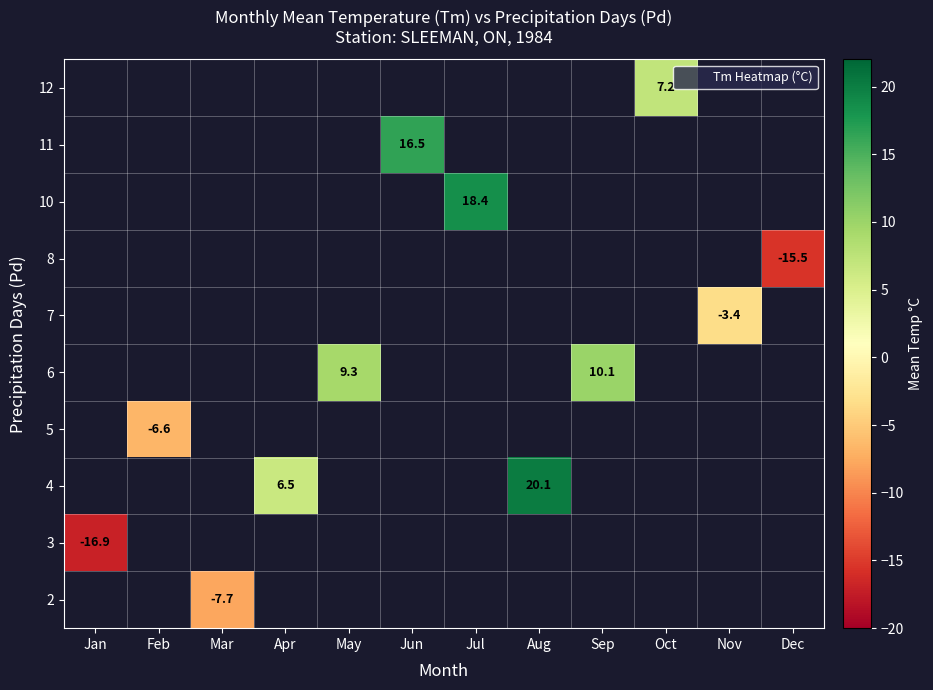

Rank the series by their maximum value, from highest to lowest.

2, 3, 4, 5, 6, 7, 8, 10, 11, 12